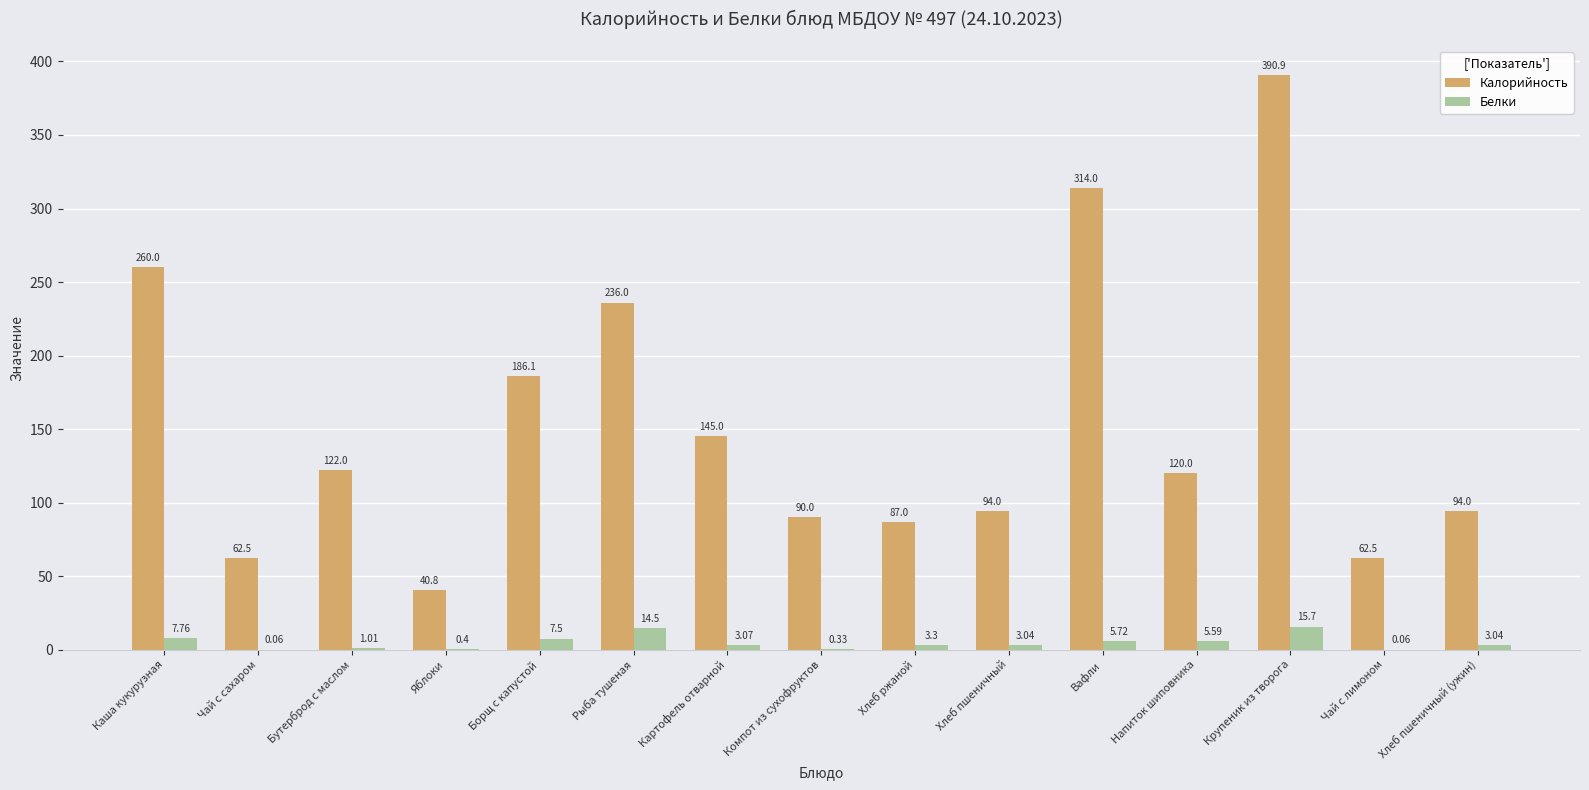

Where is Калорийность nearest to the value 215?

Рыба тушеная